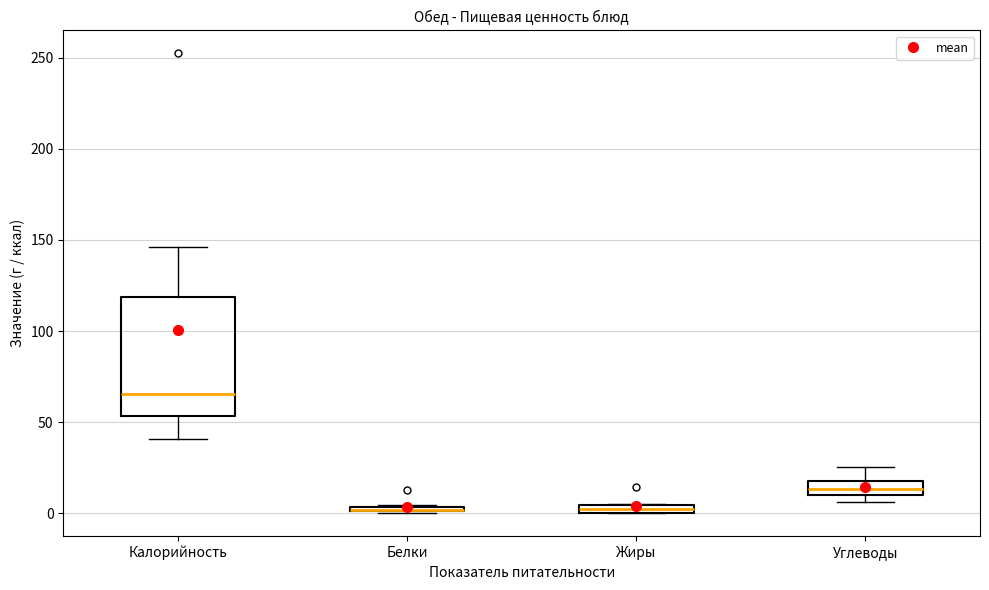

Which box is the tallest, from its lower edge to its upper edge?

Калорийность